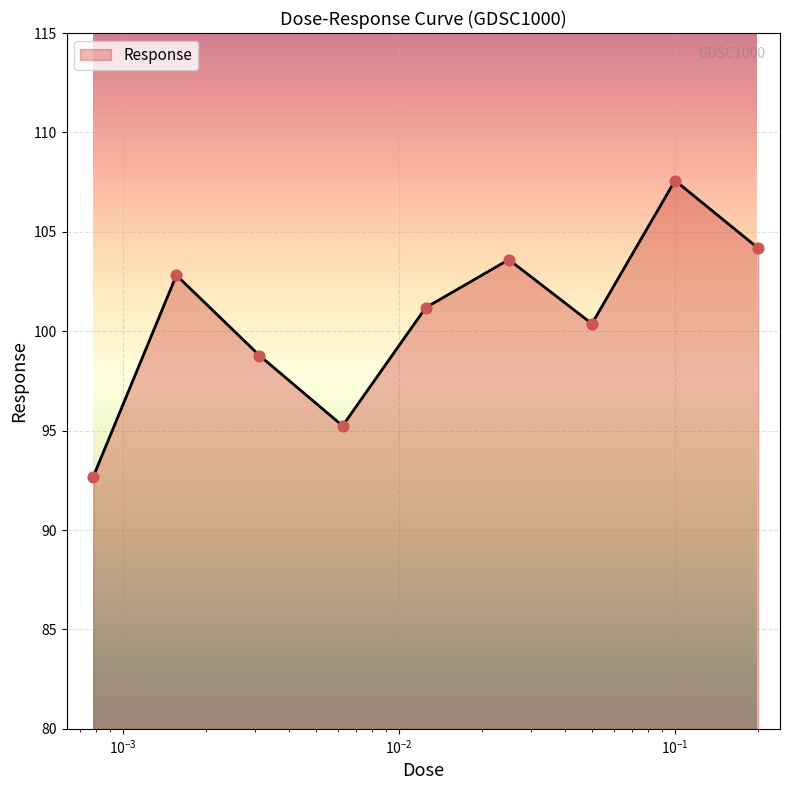

What is the maximum value shown in the chart?

107.6